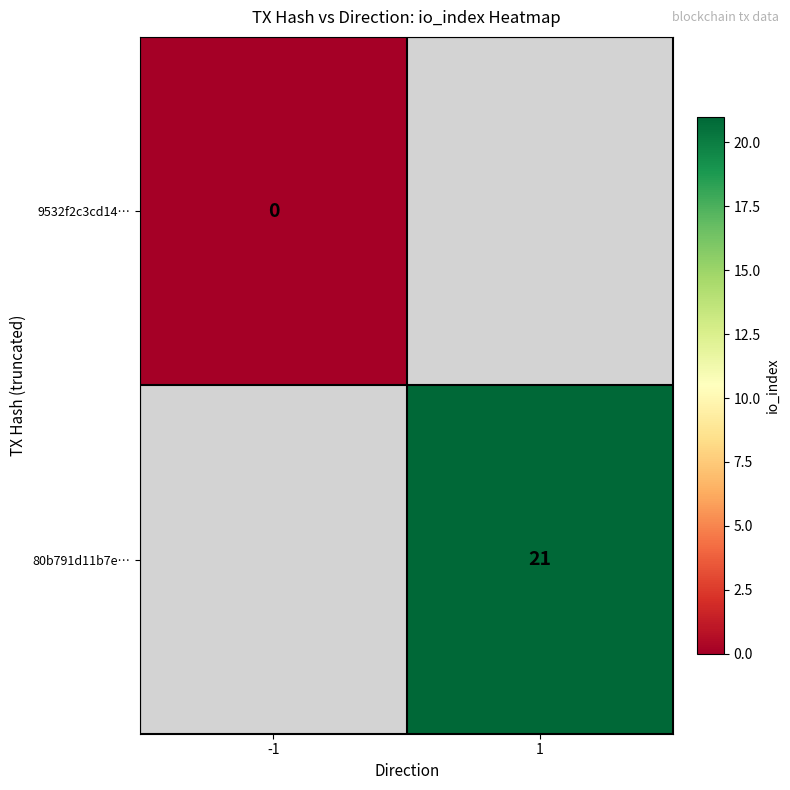

Between -1 and 1, which is larger?

1